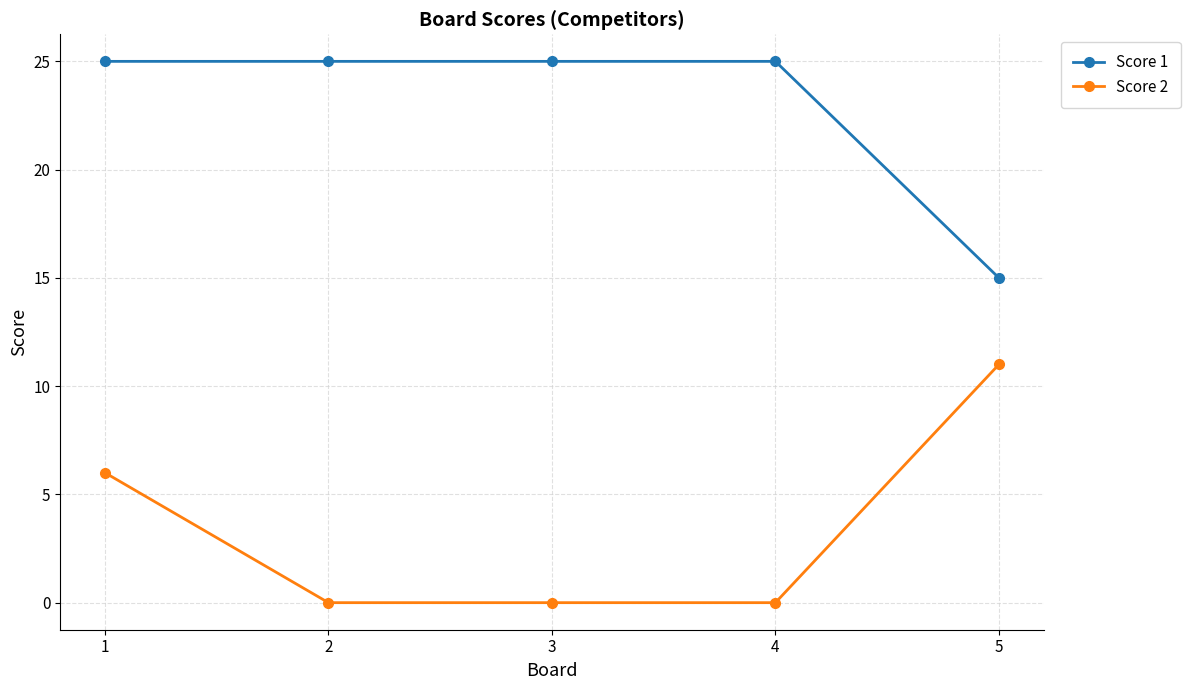

Reading right to left, what are all the values shown in this chart?

Score 1: 15	25	25	25	25
Score 2: 11	0	0	0	6